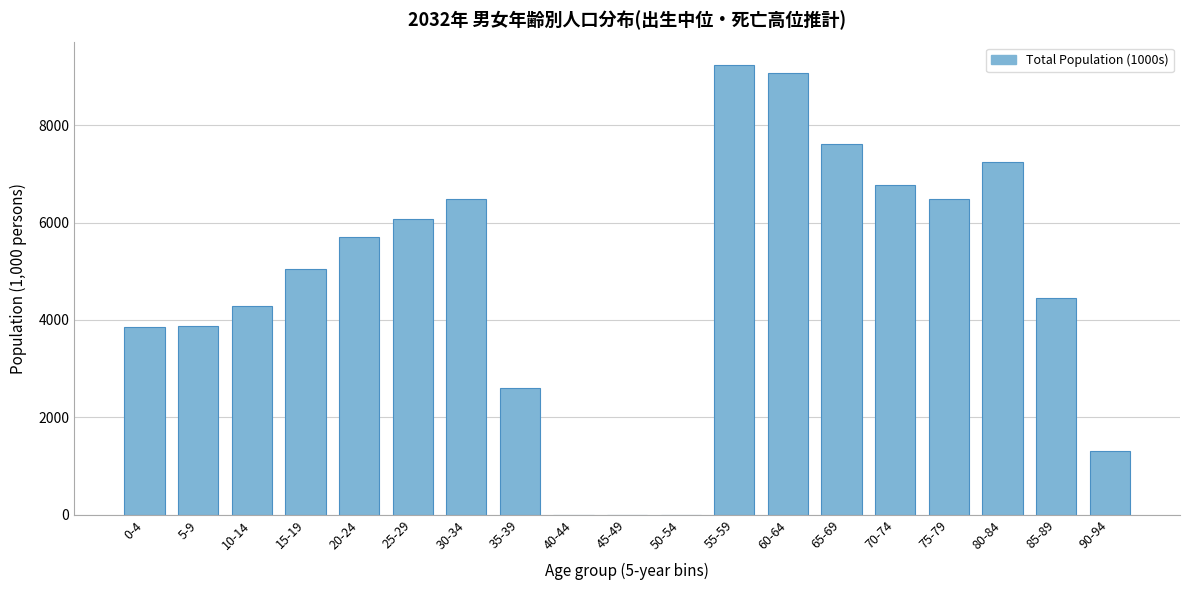

What is the sum of all values?

90137.7